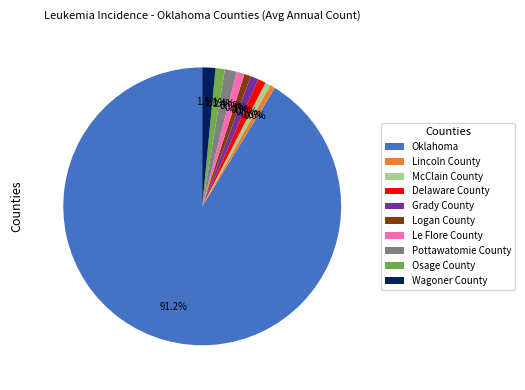

Is it true that Delaware County is 1% of the pie?

True